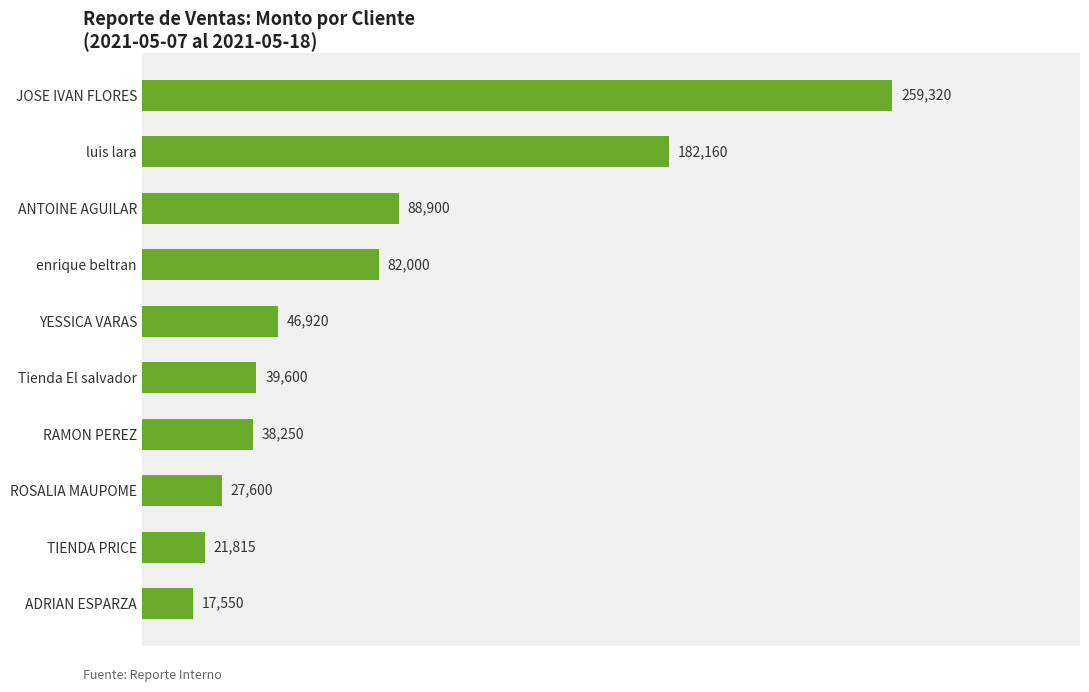

Rank the categories by value from highest to lowest.

JOSE IVAN FLORES, luis lara, ANTOINE AGUILAR, enrique beltran, YESSICA VARAS, Tienda El salvador, RAMON PEREZ, ROSALIA MAUPOME, TIENDA PRICE, ADRIAN ESPARZA